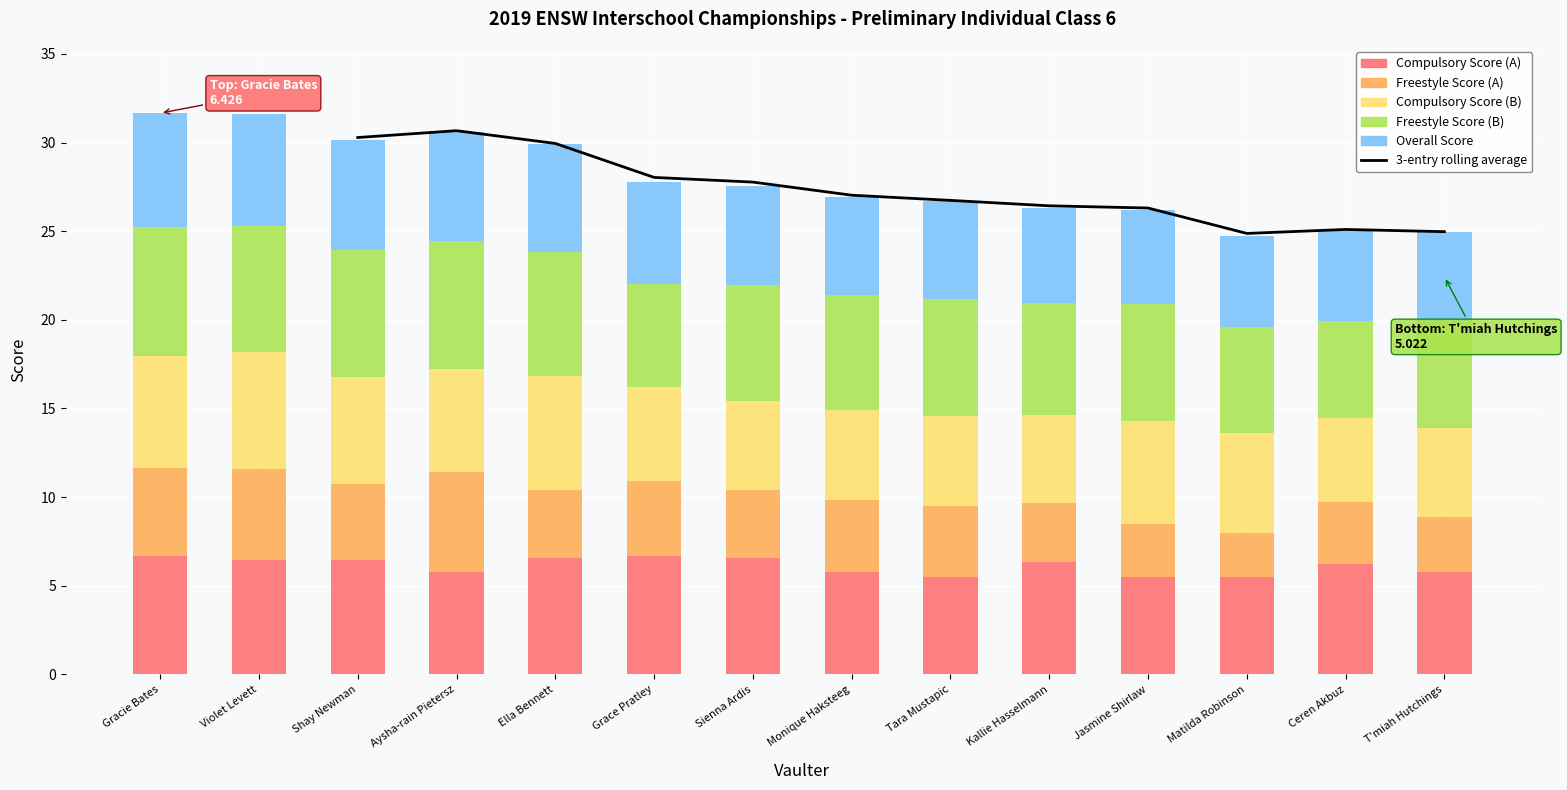

How many bars are there in each group?

5